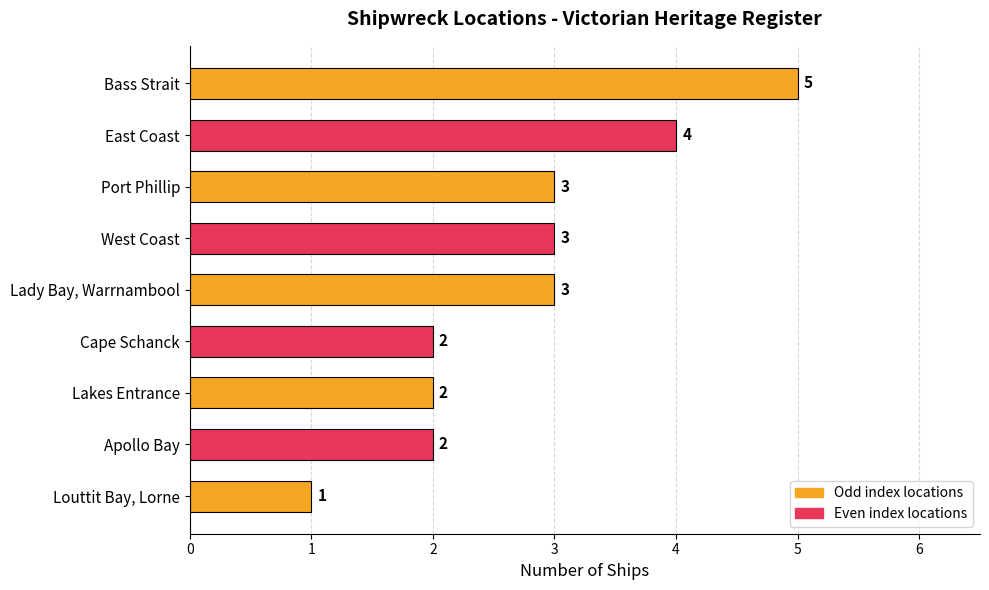

What is the greatest value displayed?

5